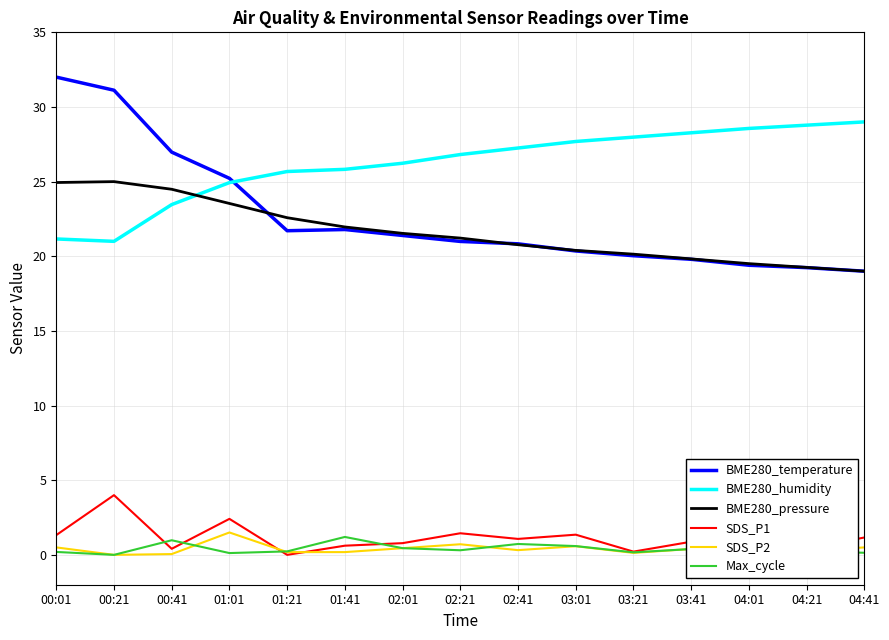

True or false: Max_cycle and BME280_temperature intersect in this chart.

False